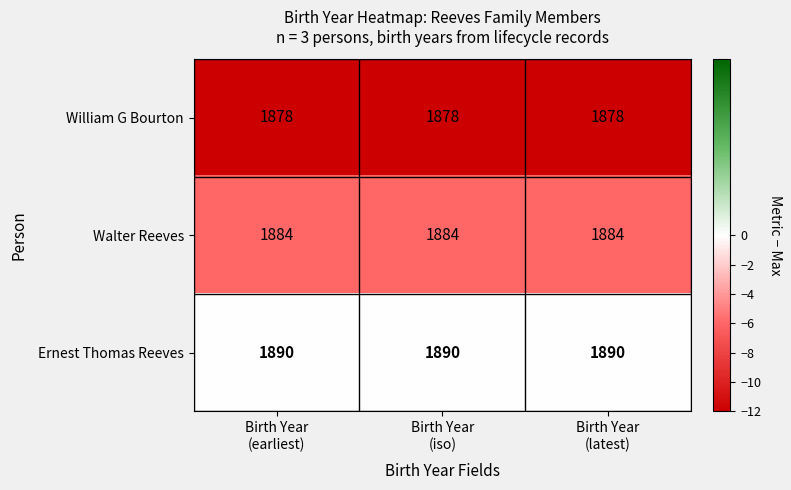

What is the maximum value shown in the chart?

1890